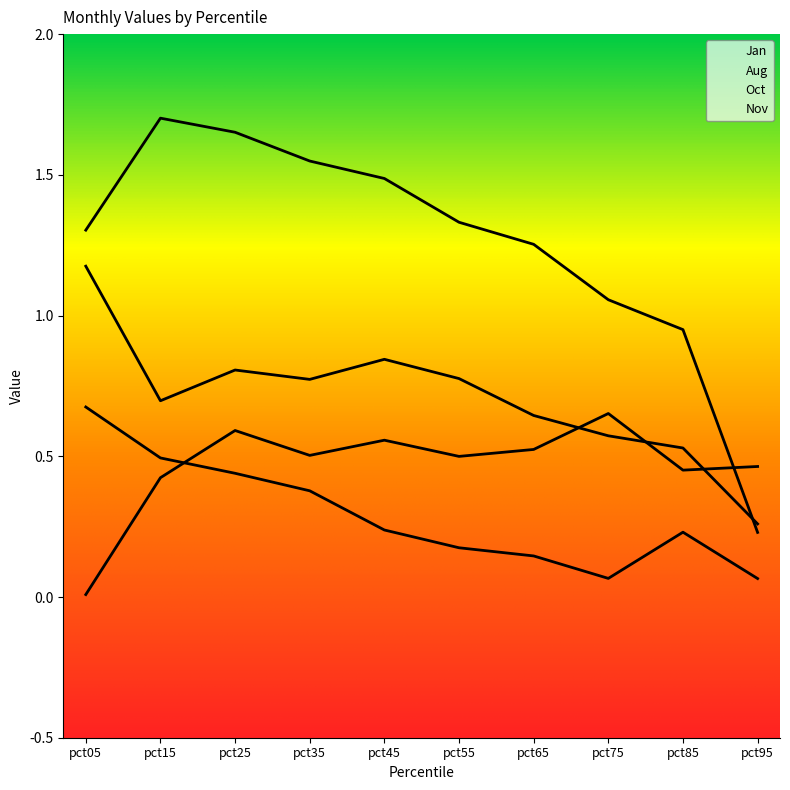

What is the difference between the Oct values at pct15 and pct45?

0.1